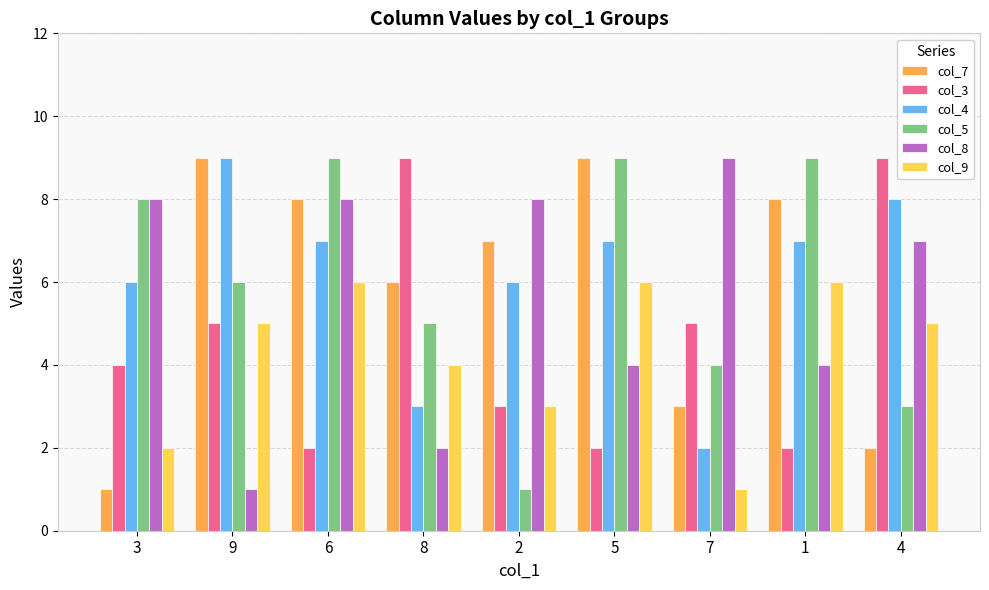

What is the label of the 5th bar from the left?

2